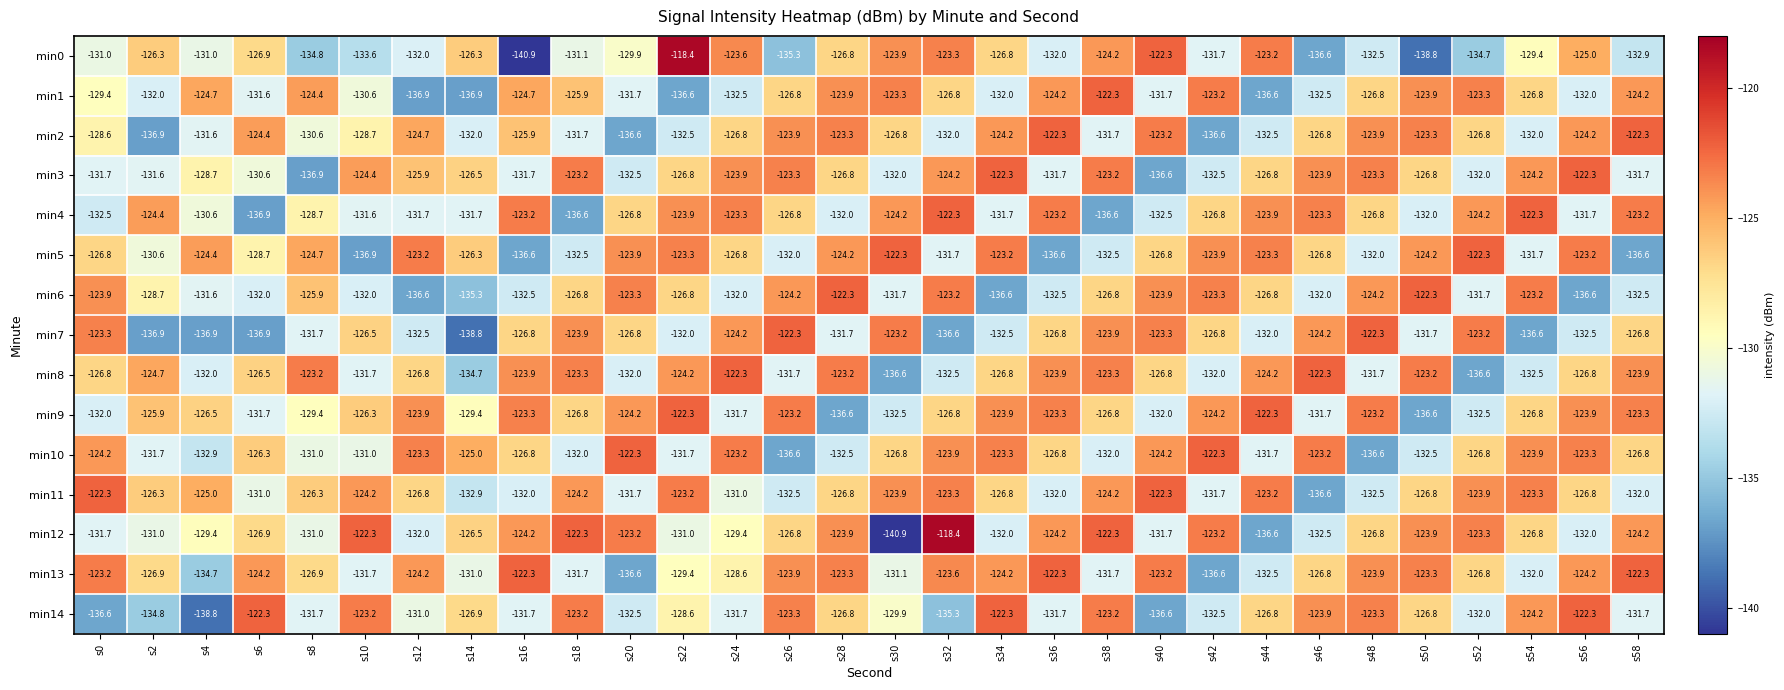

Between s14 and s24, which series saw the biggest shift?

min7